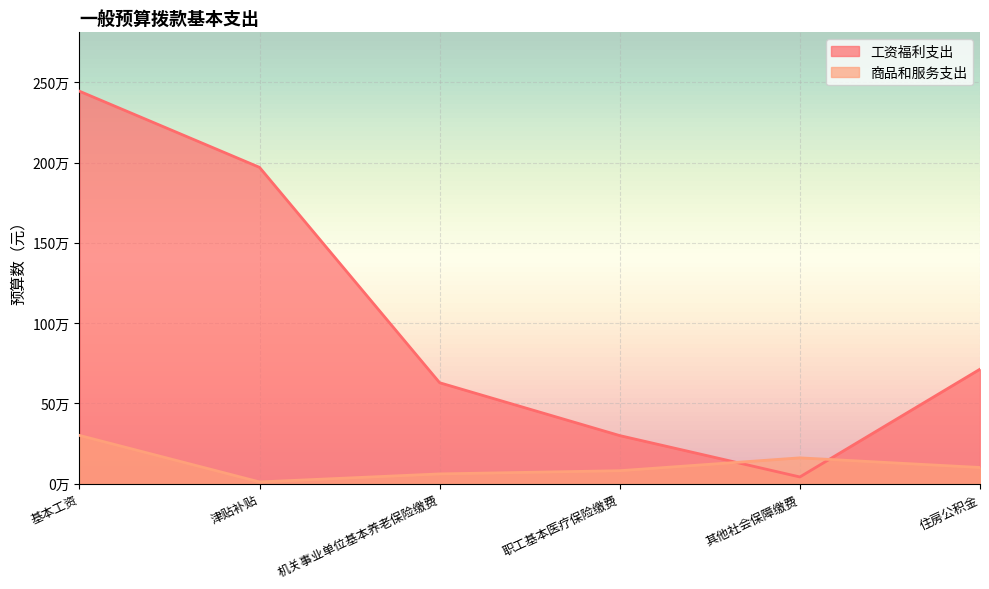

Rank the series at 津贴补贴 from highest to lowest value.

工资福利支出, 商品和服务支出